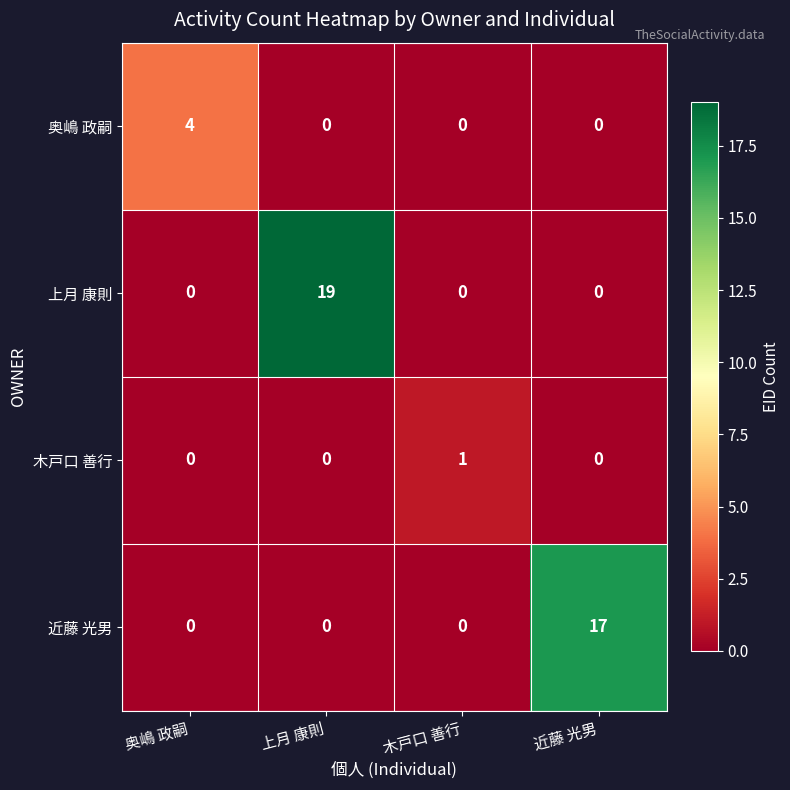

What is the total value across all series at 上月 康則?

19